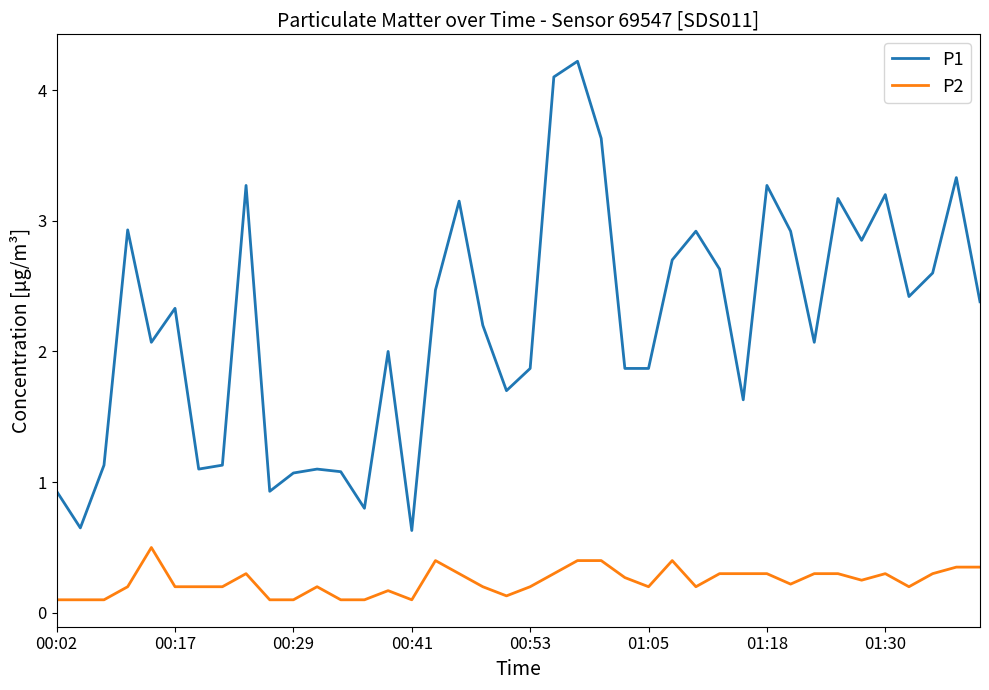

At how many categories does at least one series exceed 3?

9